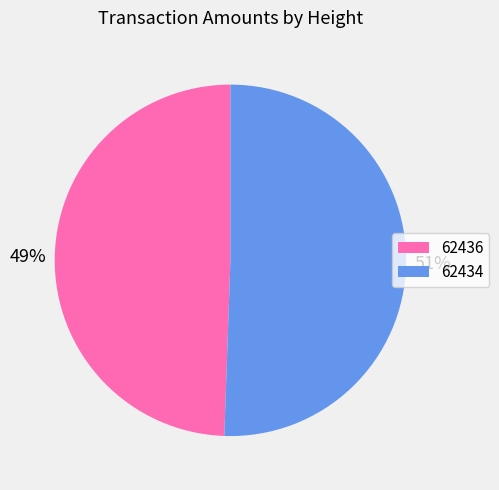

To the nearest percent, what is the average slice percentage?

50%